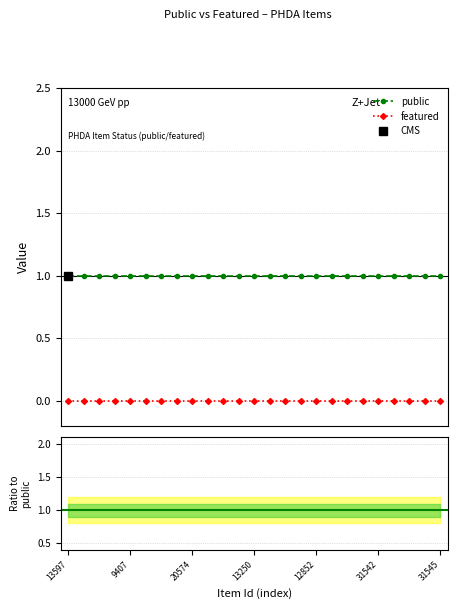

True or false: featured and public cross at least once.

False